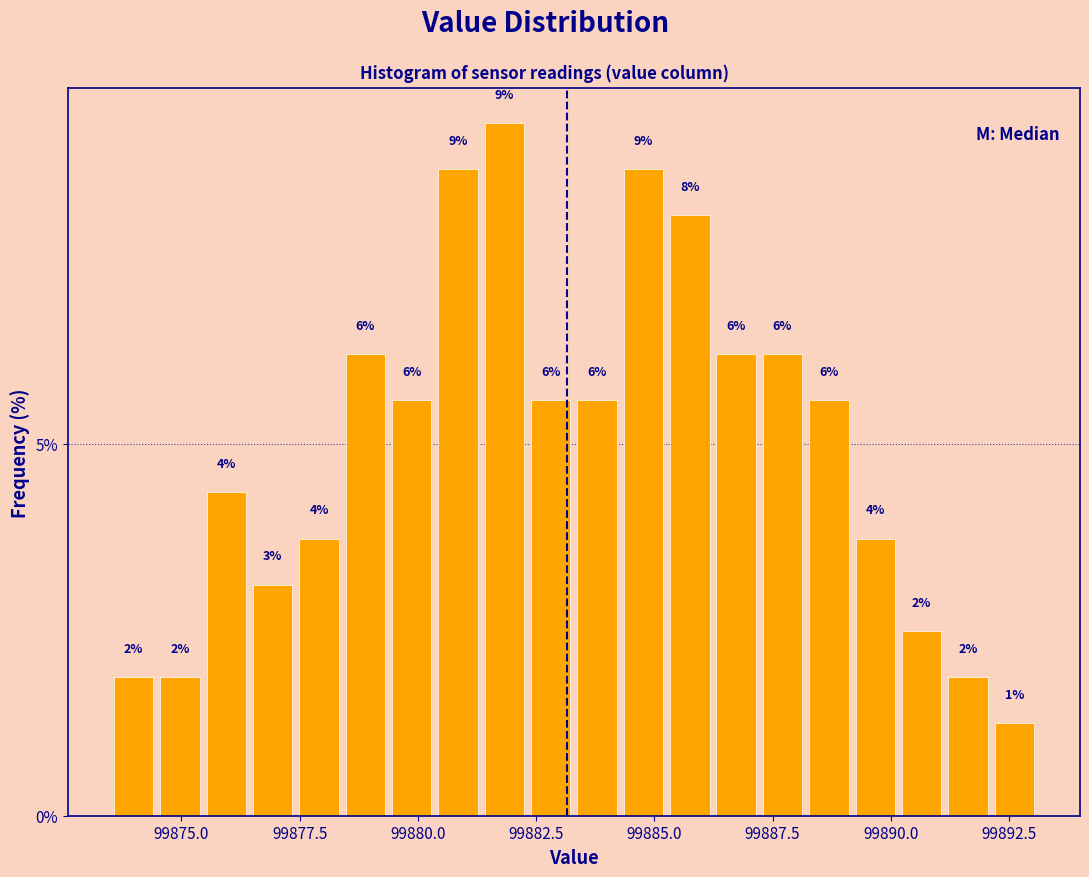

Read against the x-axis, roughly where is the centre of the tallest bar?

99882.0